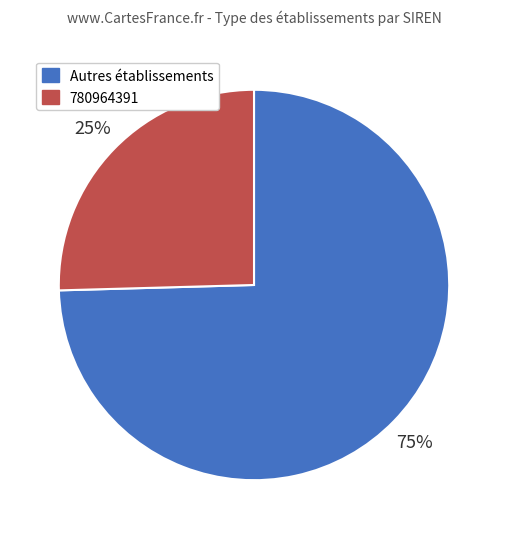

True or false: 780964391 accounts for 39% of the total.

False